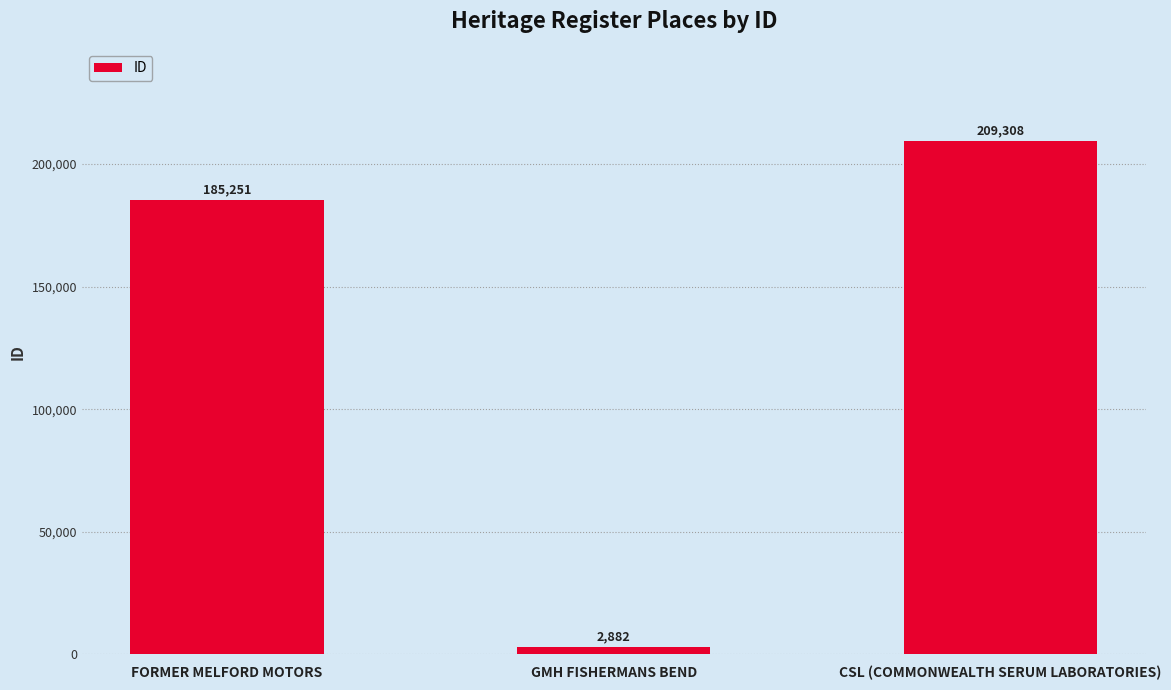

What is the maximum value shown in the chart?

209308